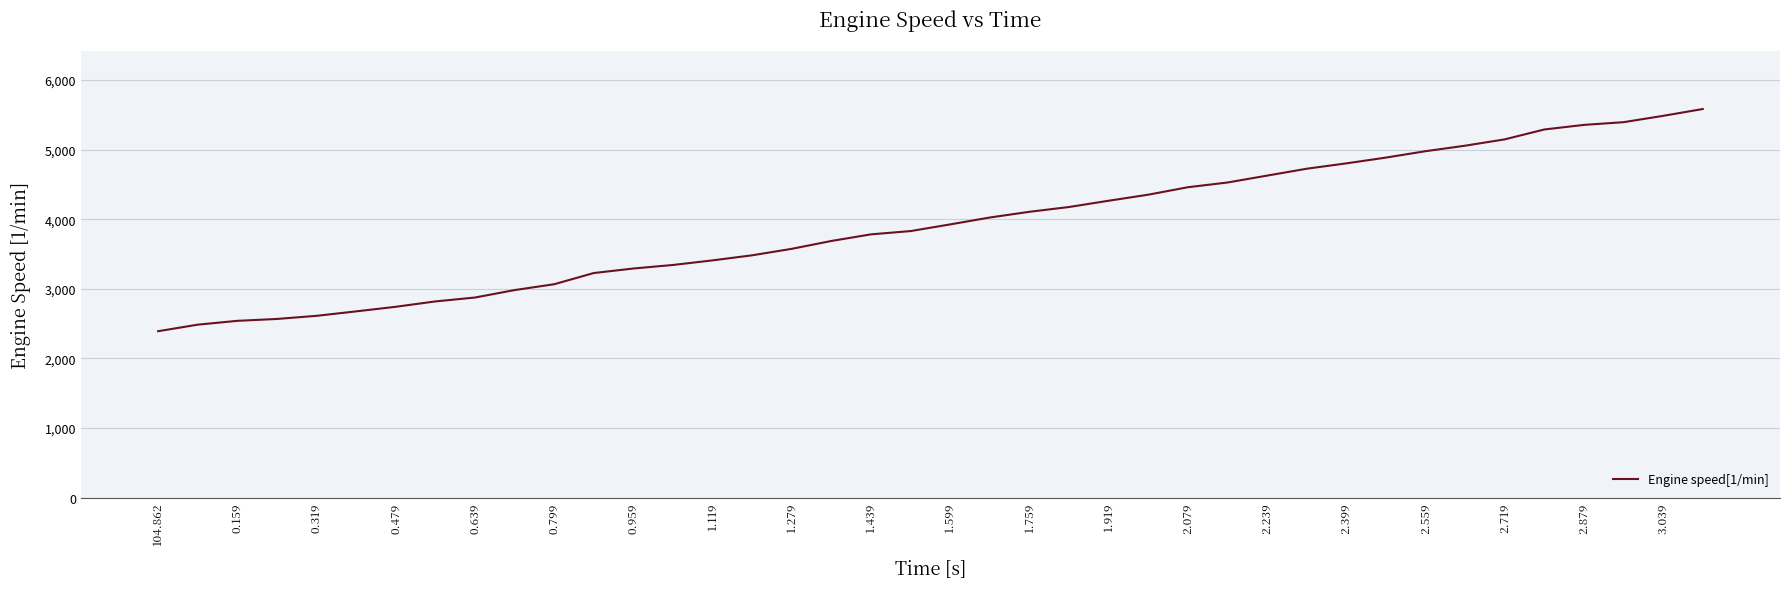

What is the maximum value shown in the chart?

5583